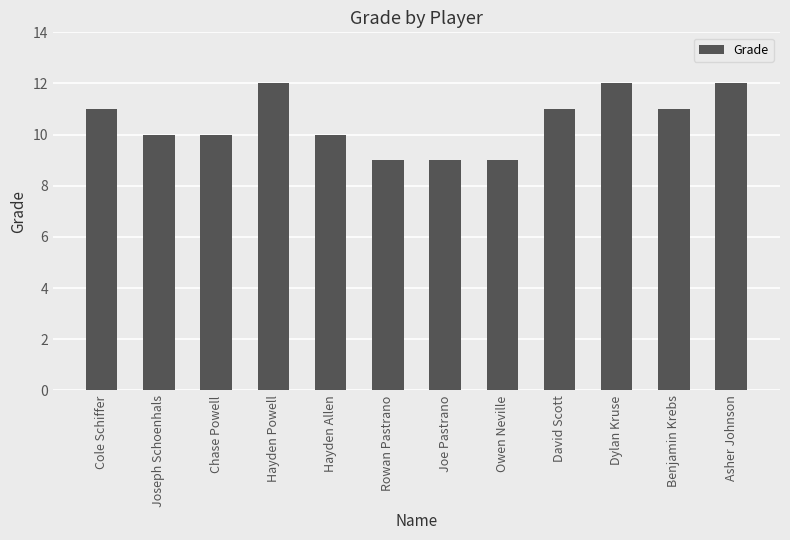

How many bars are there in total?

12